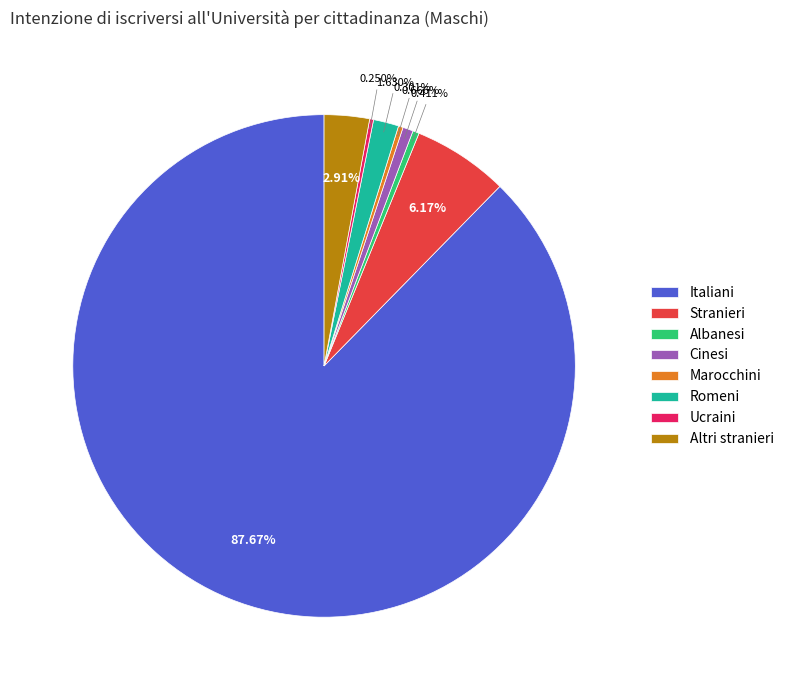

Do Marocchini and Albanesi together represent more than half of the pie?

No